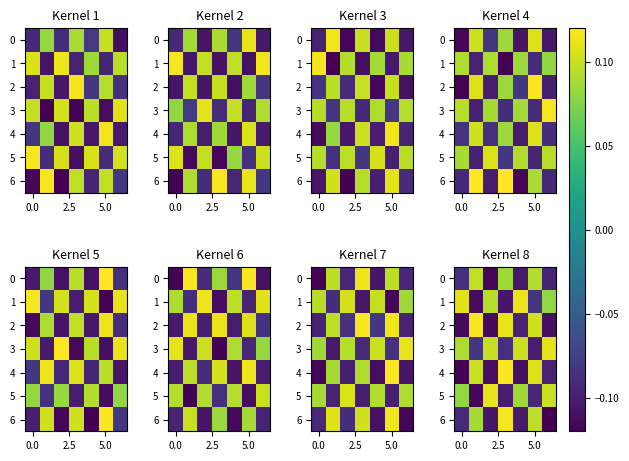

The value of row_0 at 6 is -0.1. True or false?

True